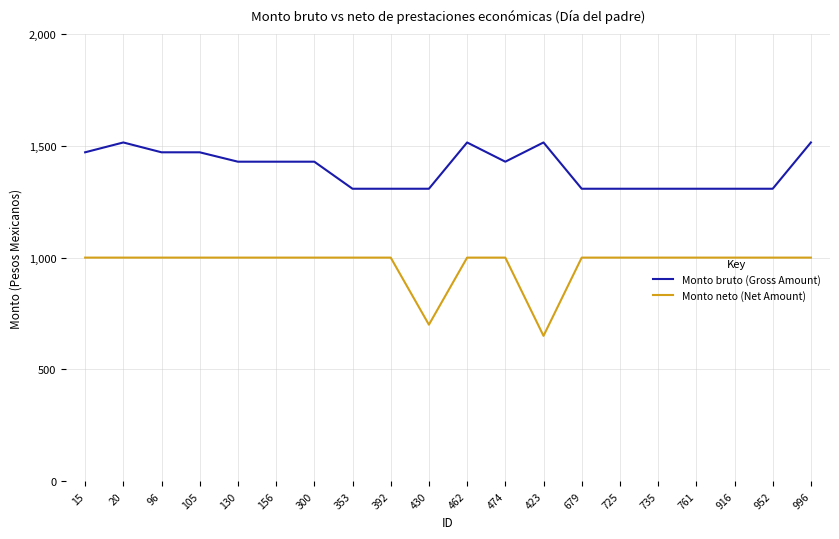

How many values in the Monto neto (Net Amount) series are below 1000?

2